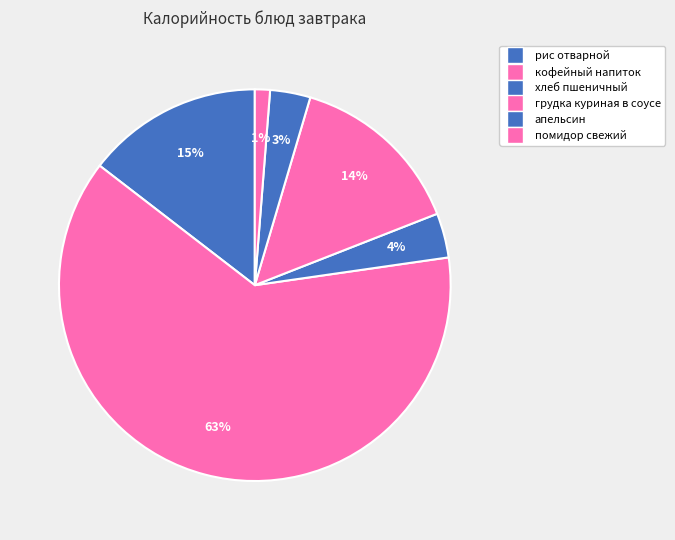

Count the number of slices in the pie.

6